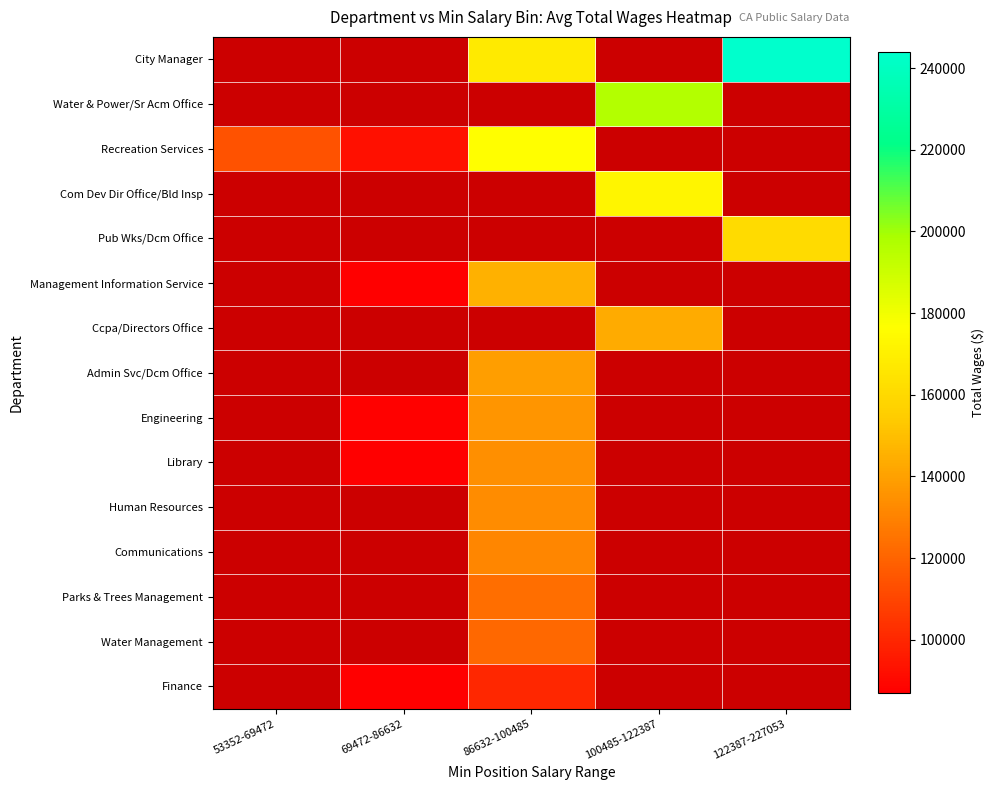

What is the minimum value shown in the chart?

86861.0